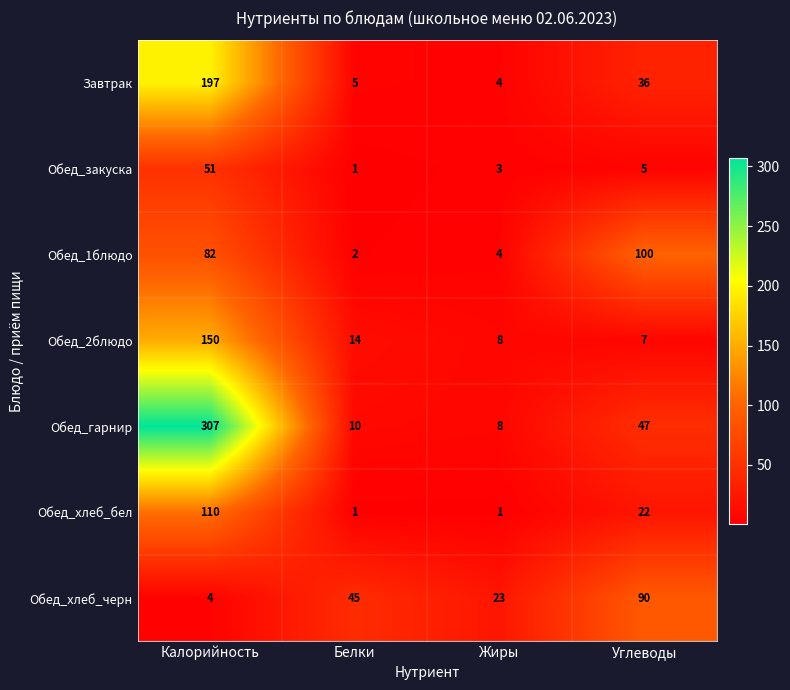

At which category is the sum across all series the highest?

Калорийность